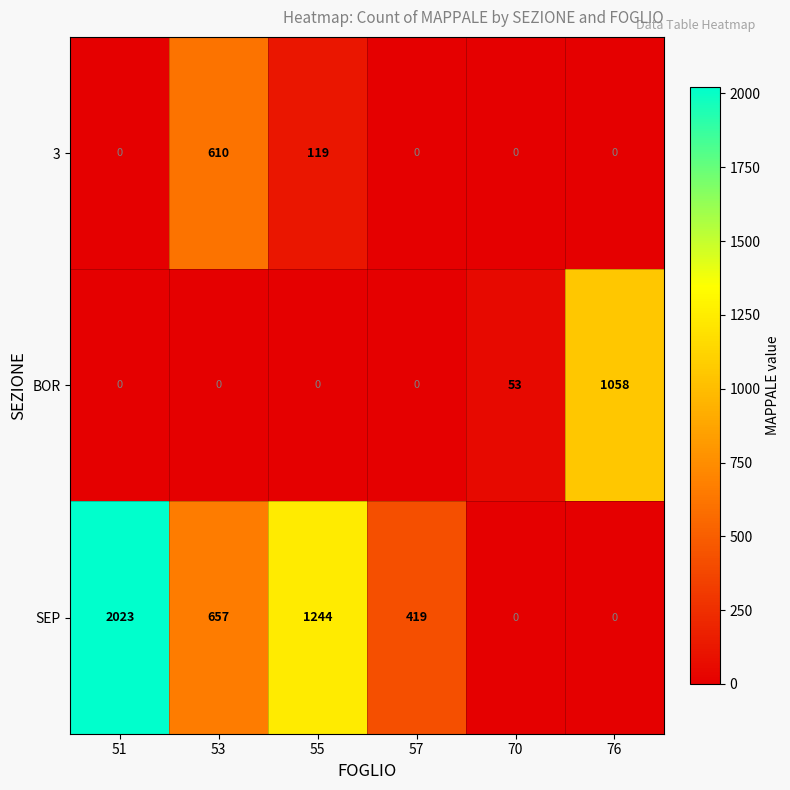

What is the spread (max minus min) of values at 76?

1058